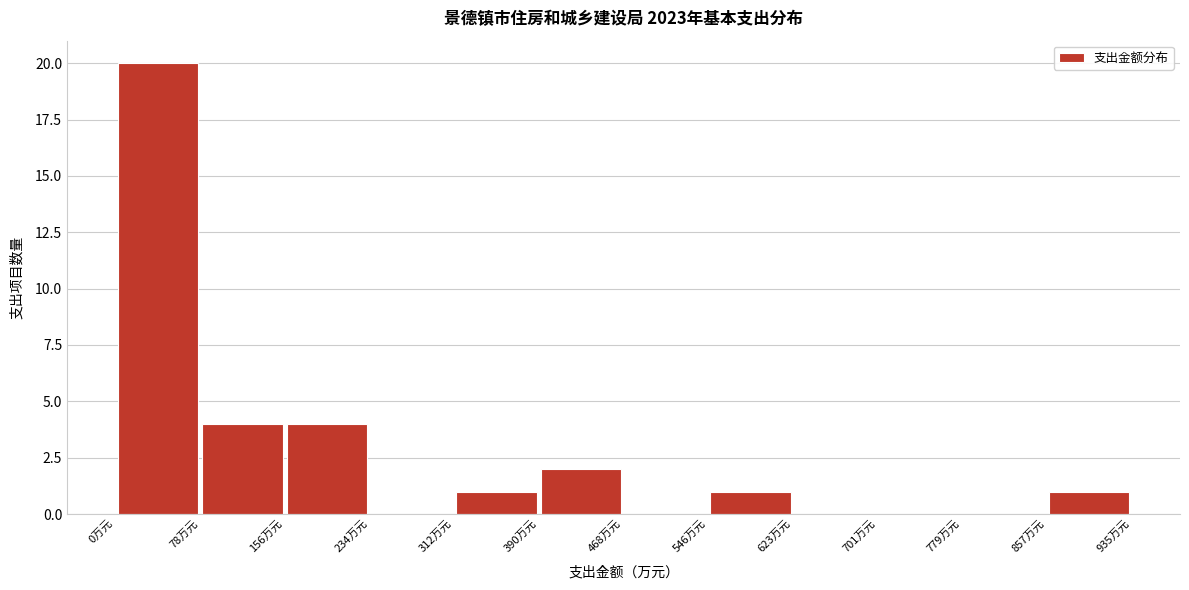

How tall is the bar that spans 80 to 160 on the x-axis? Neither the bar edges nor the heights are printed on the chart, so give them approximately, as read against the axes.

4